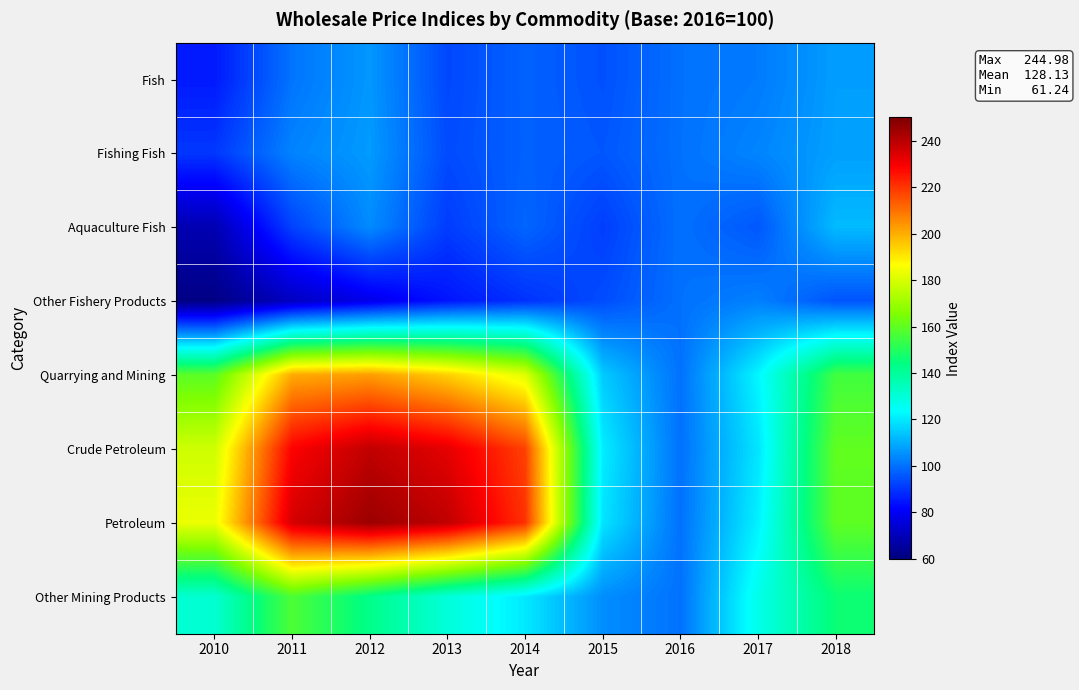

At which category is the sum across all series the highest?

2012